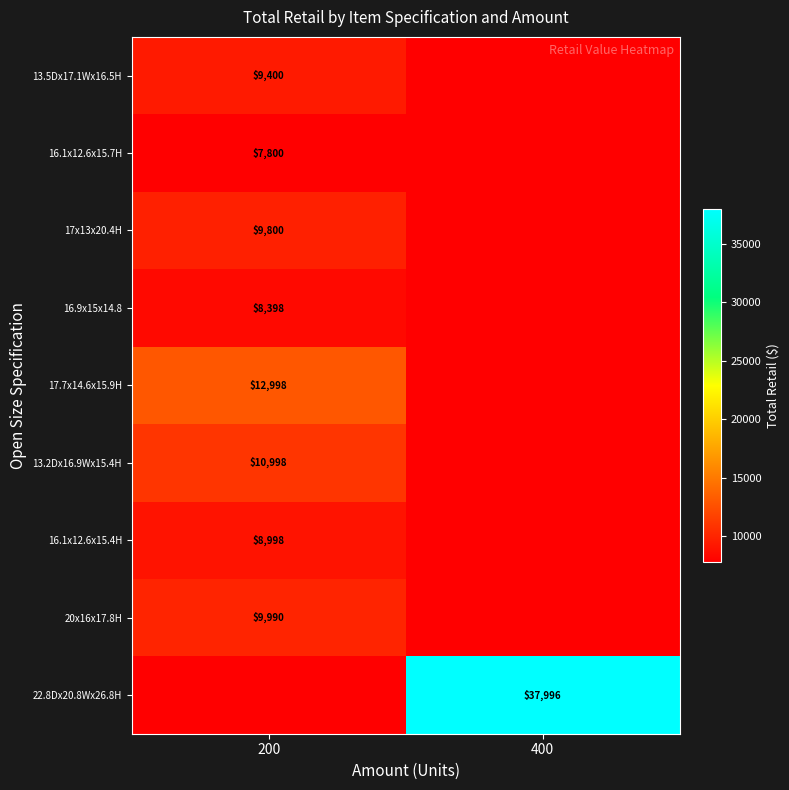

Is it true that 16.9x15x14.8 equals 8398 at 200?

True